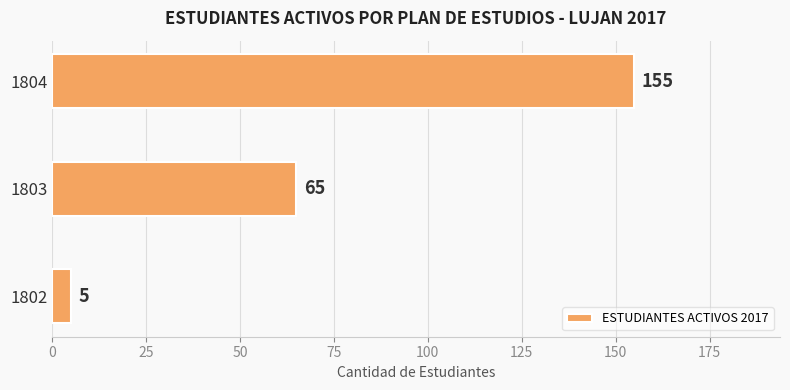

List the labels in order of value, largest first.

1804, 1803, 1802